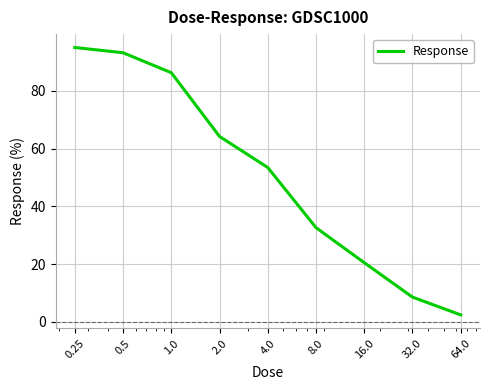

What is the difference between the maximum and minimum values?

92.6